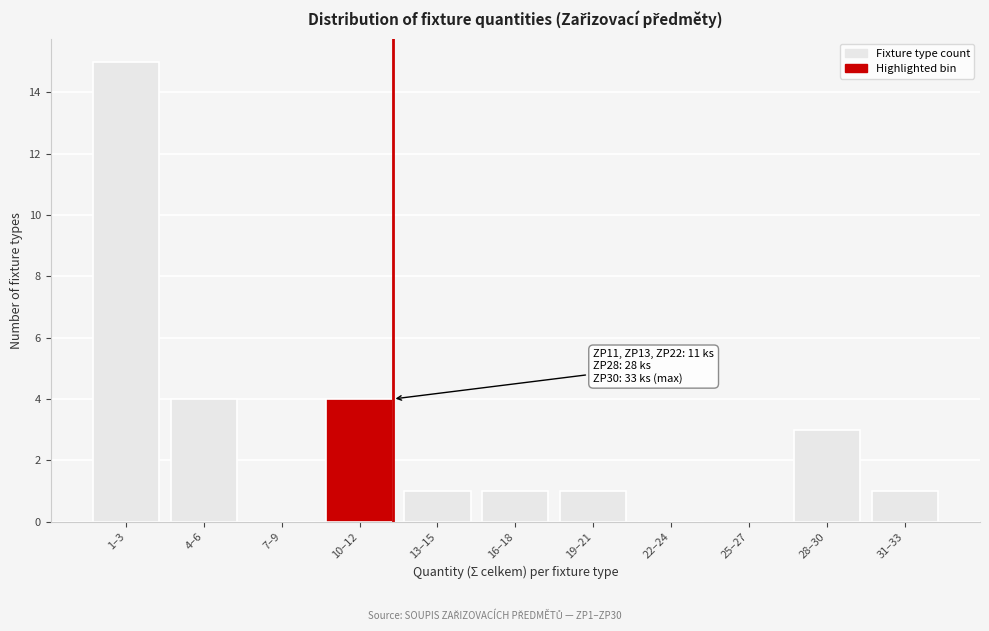

Reading right to left, list all the values displayed in this chart.

31–33=1	28–30=3	25–27=0	22–24=0	19–21=1	16–18=1	13–15=1	10–12=4	7–9=0	4–6=4	1–3=15